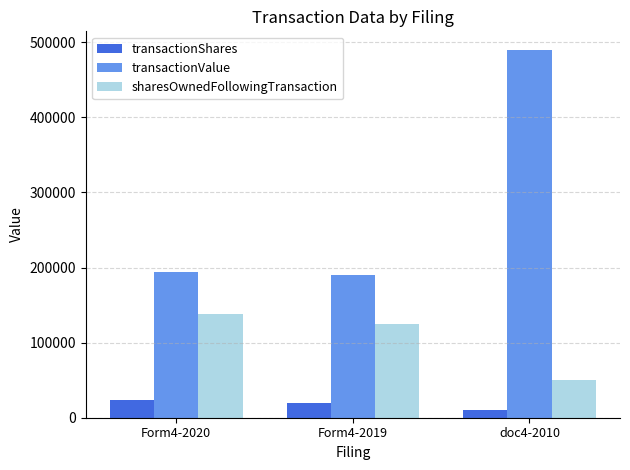

What is the difference between the highest and lowest values at Form4-2020?

170631